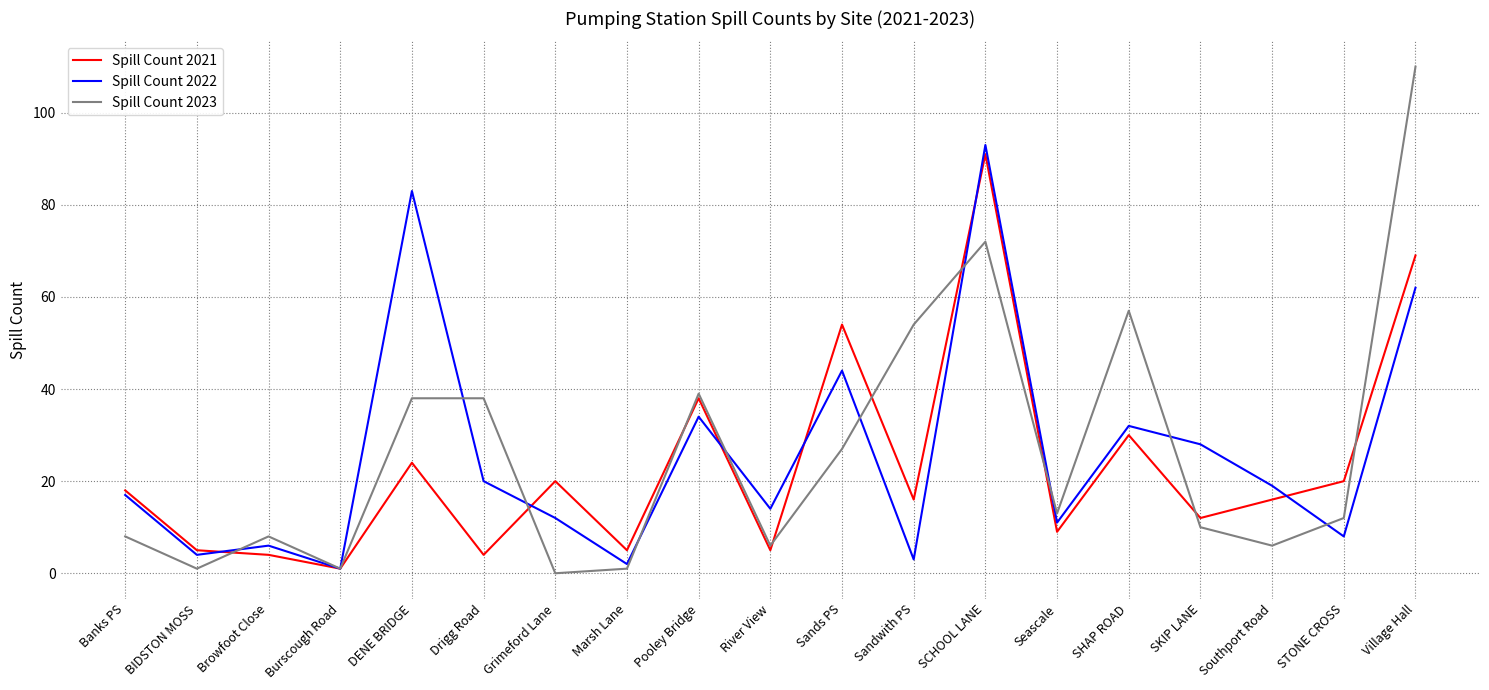

Read the Spill Count 2022 value at Village Hall.

62